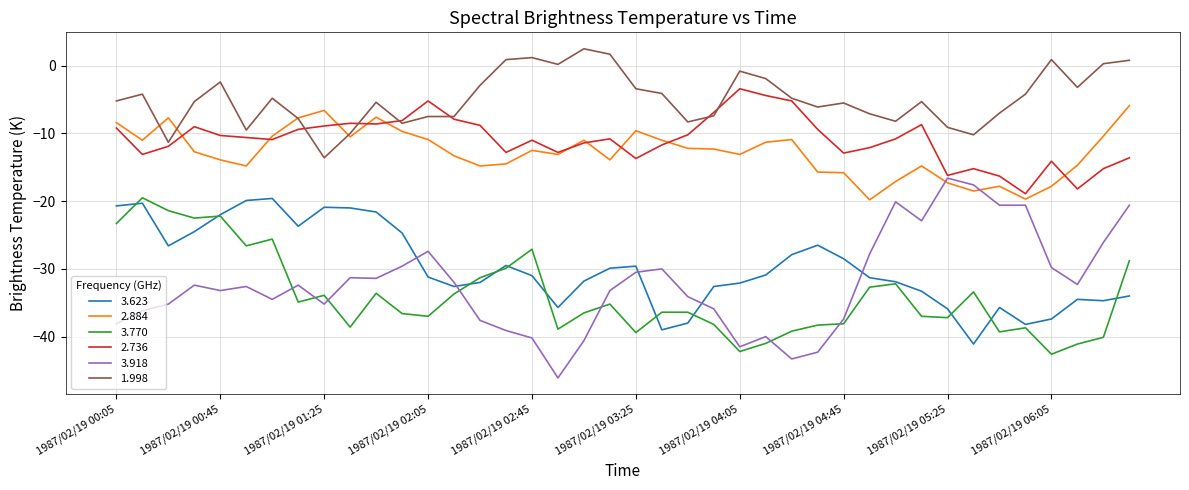

What is the maximum value for 3.918?

-16.6